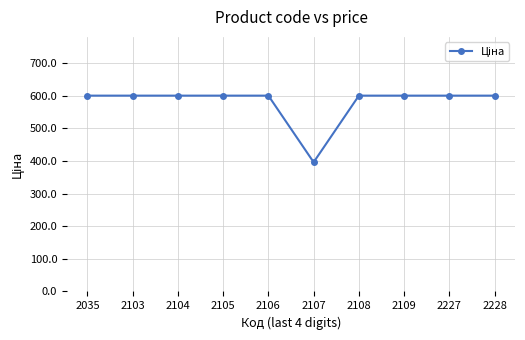

Which category has the lowest value across all series?

2107